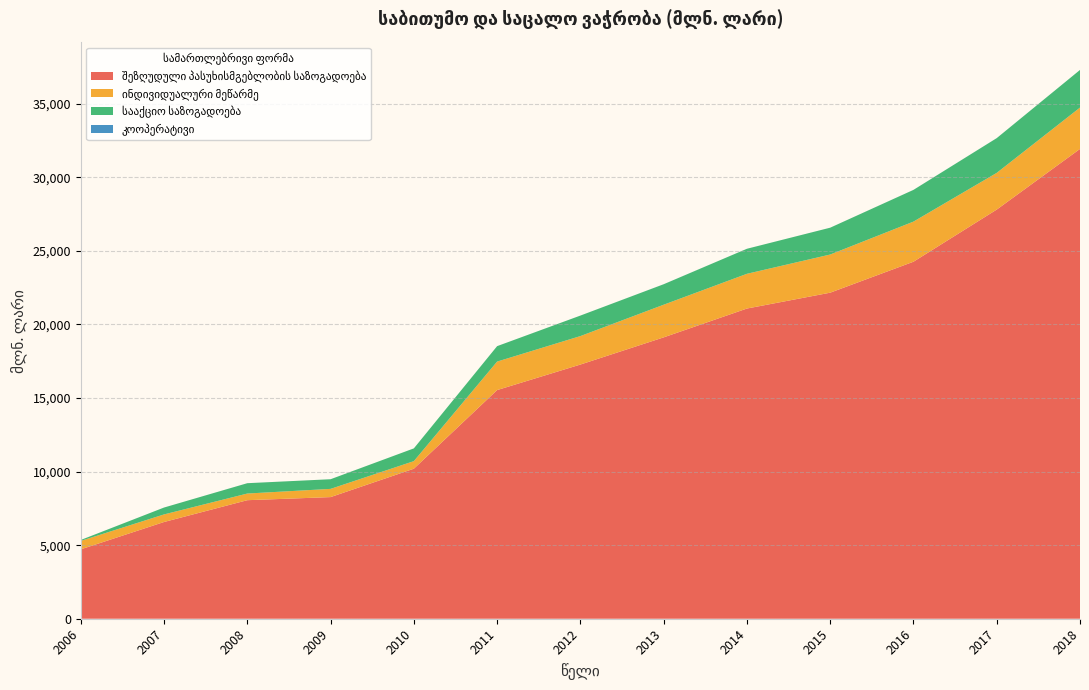

Reading left to right, transcribe all the data shown in this chart.

შეზღუდული პასუხისმგებლობის საზოგადოება: 4715.4	6573.9	8056.1	8266.0	10195.5	15538.9	17273.9	19120.6	21080.2	22157.9	24261.5	27804.8	31926.9
ინდივიდუალური მეწარმე: 573.5	514.7	451.9	558.6	514.5	1936.4	1934.3	2219.0	2360.6	2592.9	2725.9	2495.1	2810.1
სააქციო საზოგადოება: 62.4	468.6	702.6	656.2	866.7	1048.5	1393.8	1391.2	1701.5	1823.2	2156.2	2361.0	2558.2
კოოპერატივი: 0.6	0.0	0.3	0.0	0.2	0.3	0.0	1.9	0.0	0.7	1.0	1.6	0.0